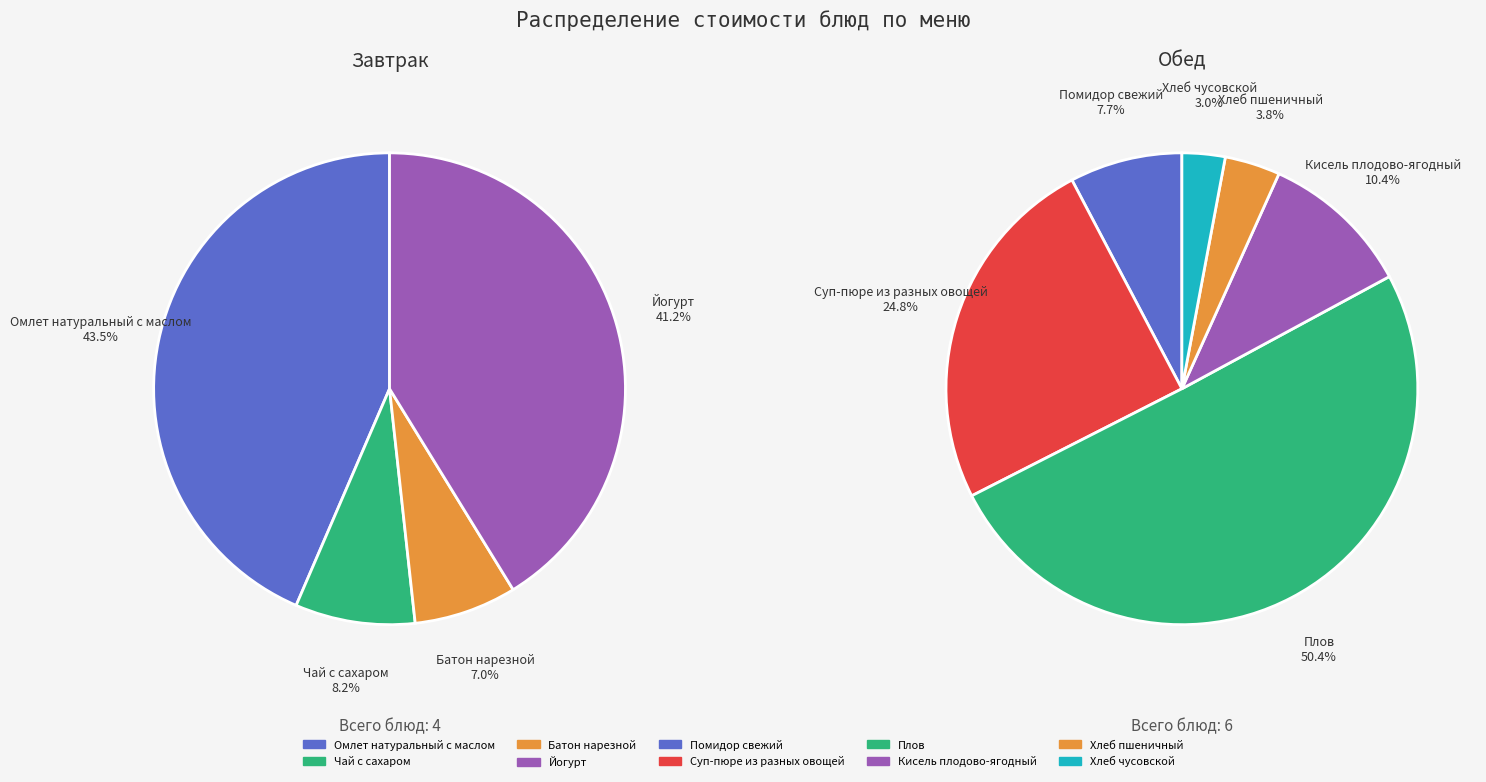

What is the ratio of the value at Йогурт to the value at Чай с сахаром?

5.0